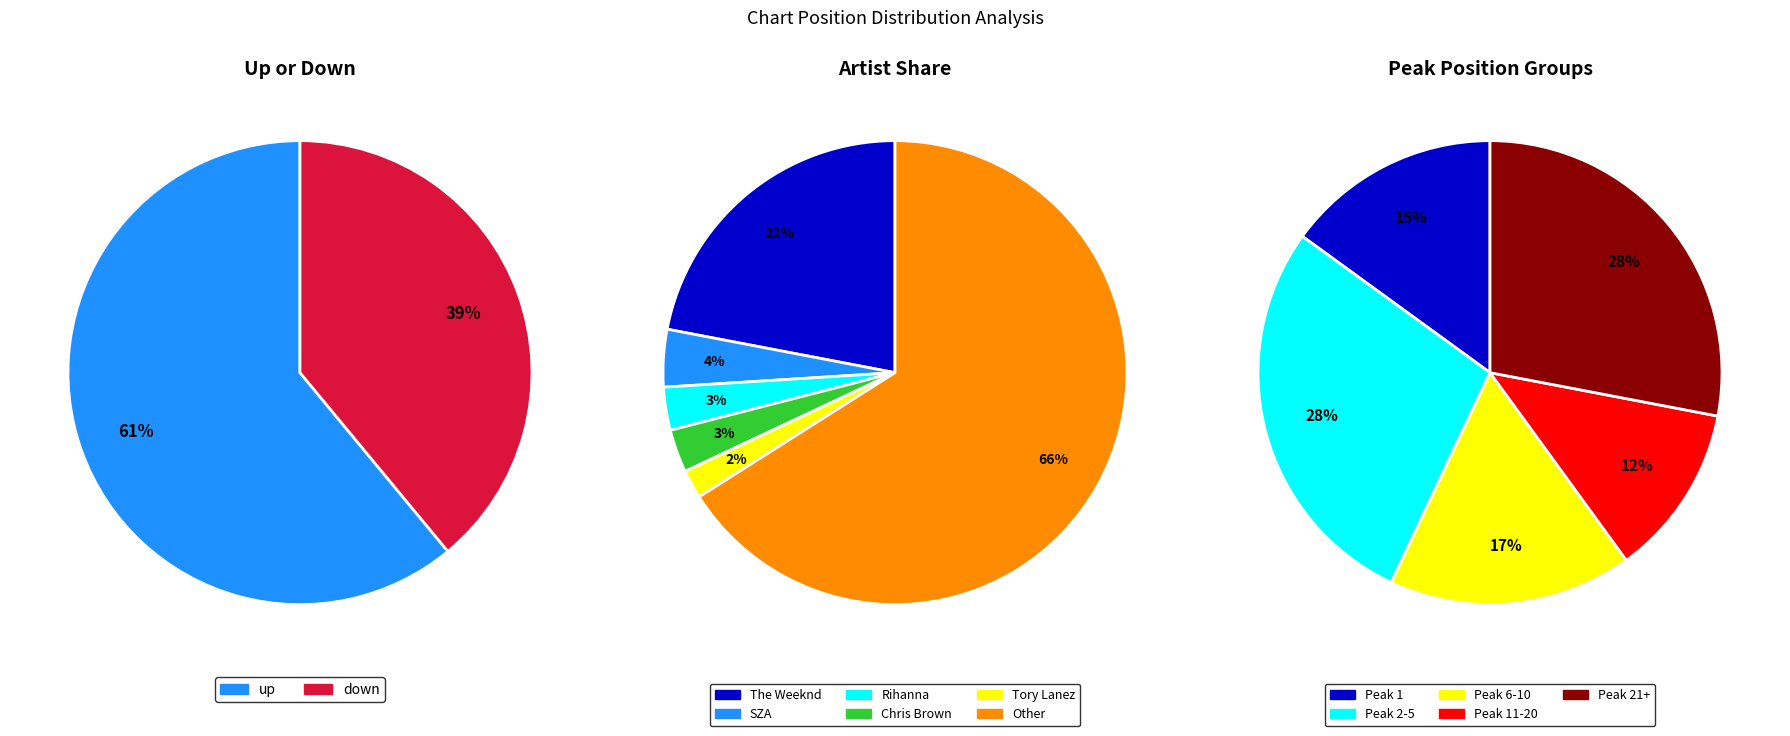

What is the largest slice in the pie chart?

Other